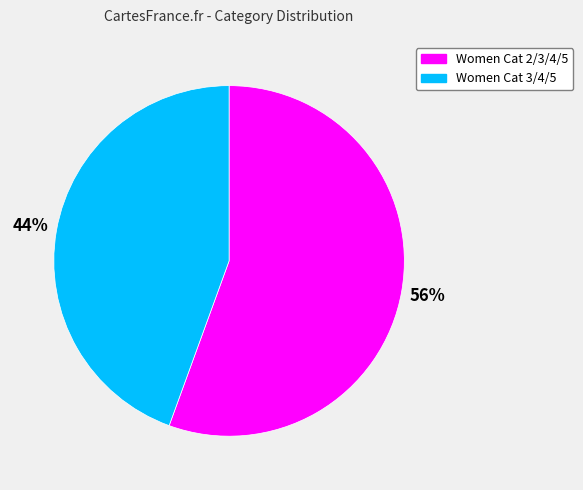

The Women Cat 2/3/4/5 slice represents 56% of the pie. True or false?

True